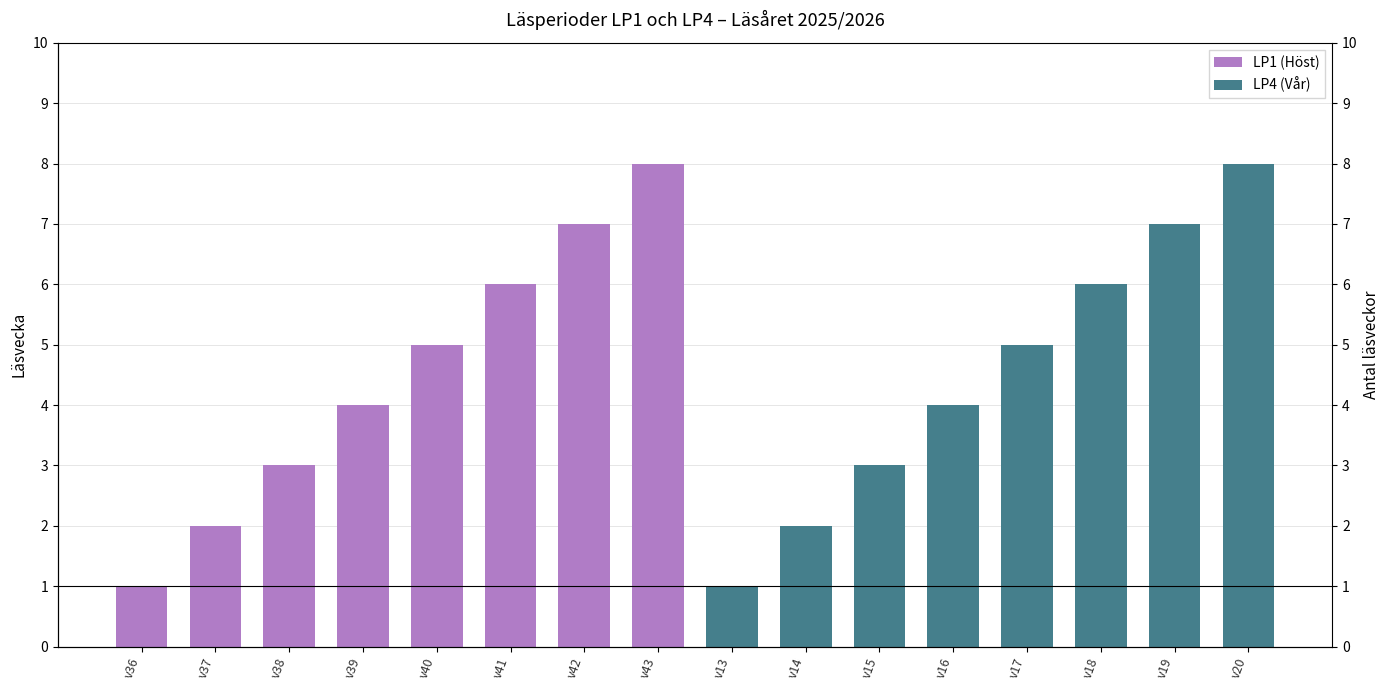

Which series has the largest total across all categories?

LP1 (Höst)